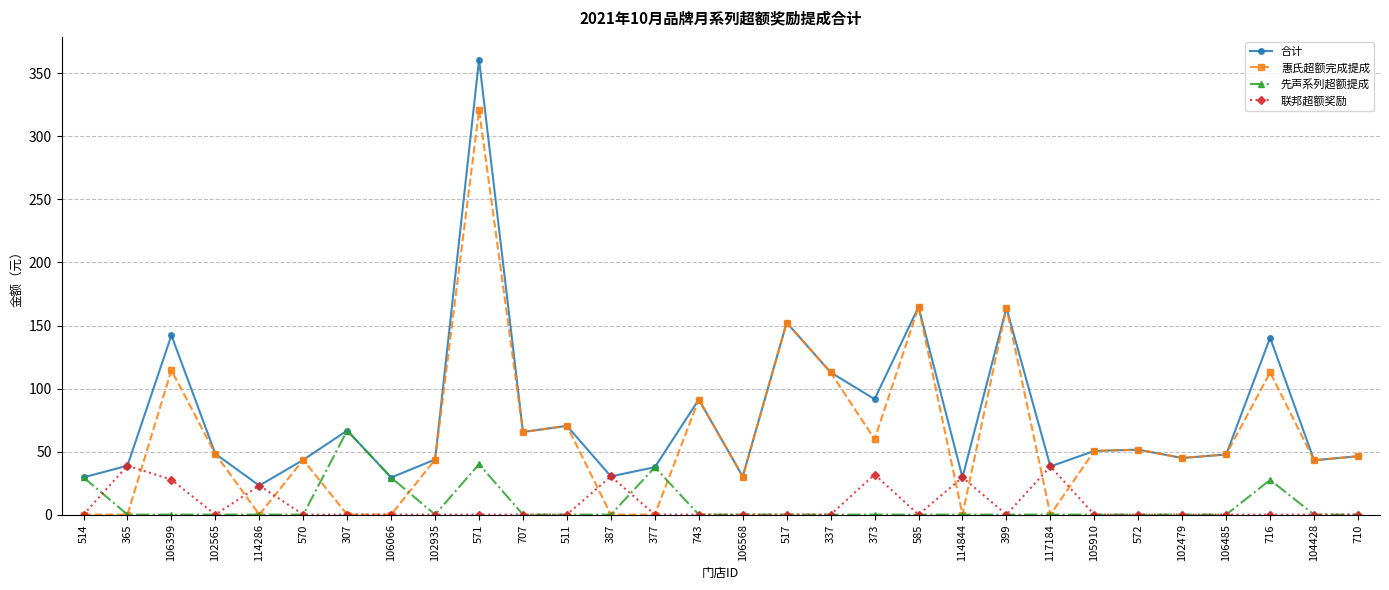

How many data points in 惠氏超额完成提成 are less than 47?

15